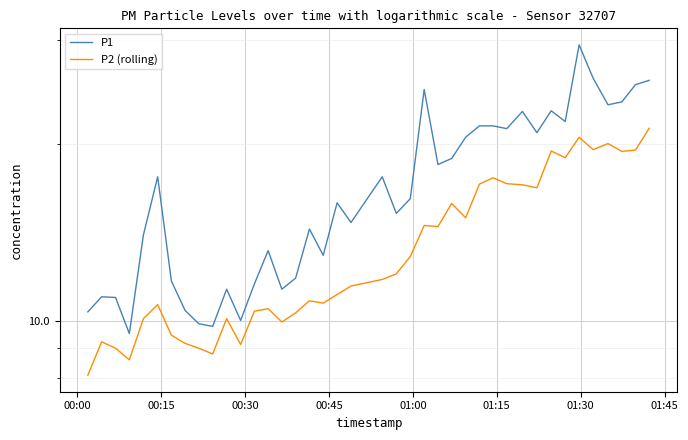

The value of P1 at 00:30 is 18.1. True or false?

False